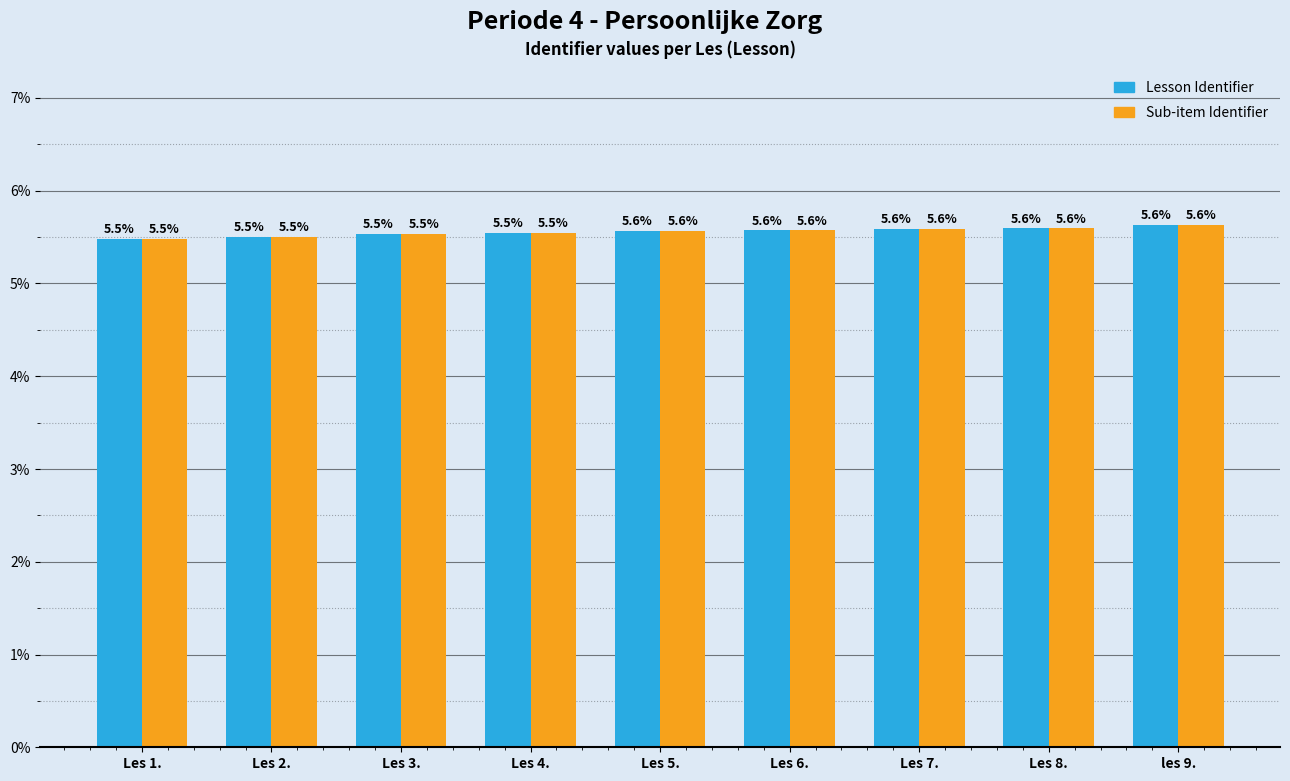

What is the smallest value displayed?

5.5